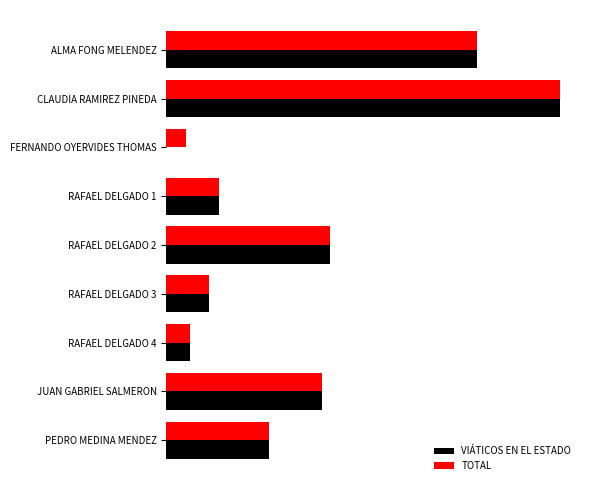

What are all the series names shown in the legend?

VIÁTICOS EN EL ESTADO, TOTAL